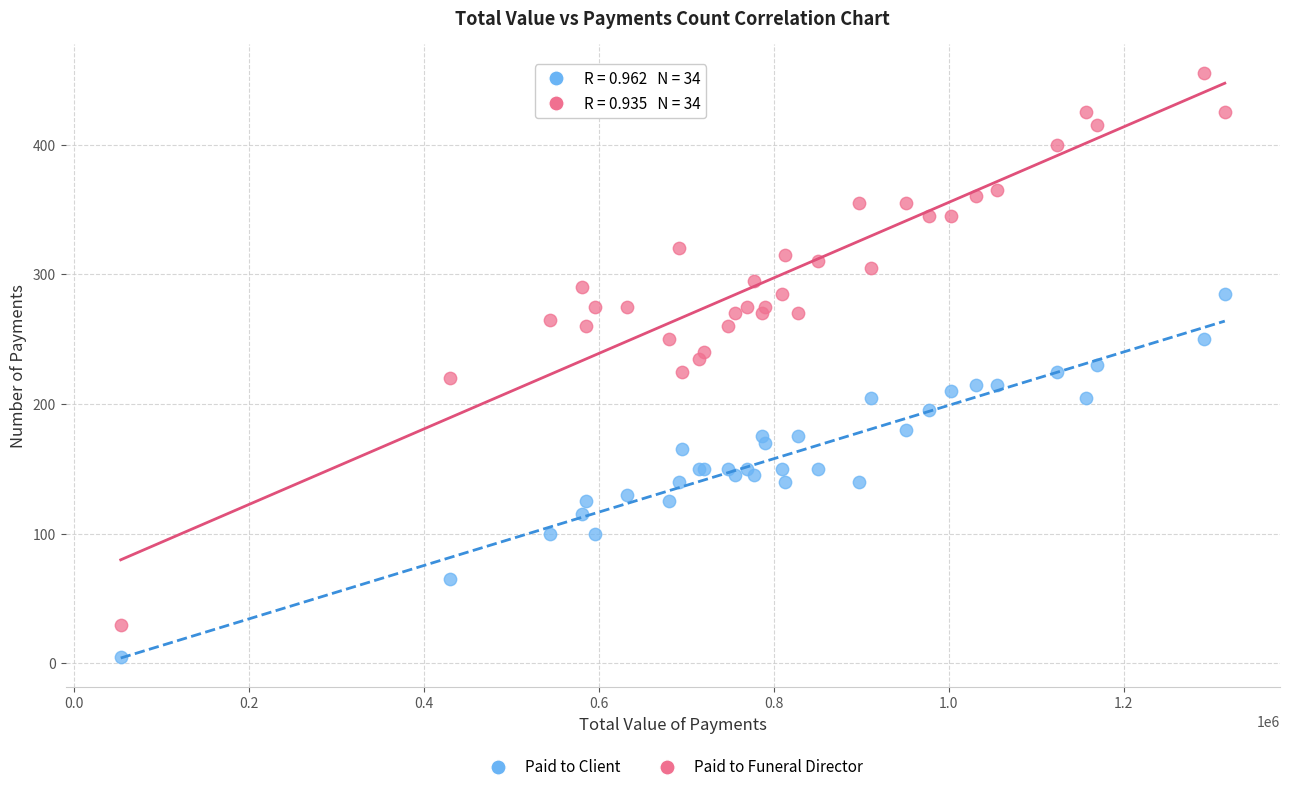

What are all the series names shown in the legend?

Paid to Client, Paid to Funeral Director